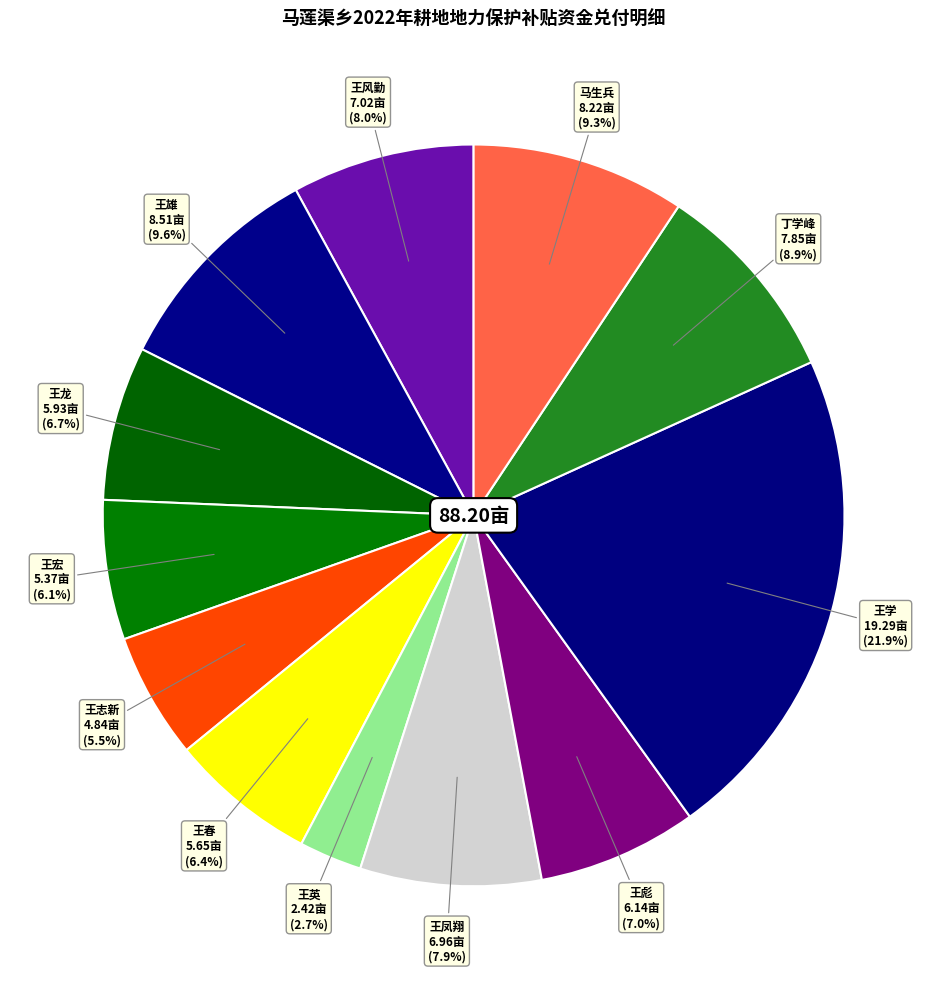

Count the number of slices in the pie.

12